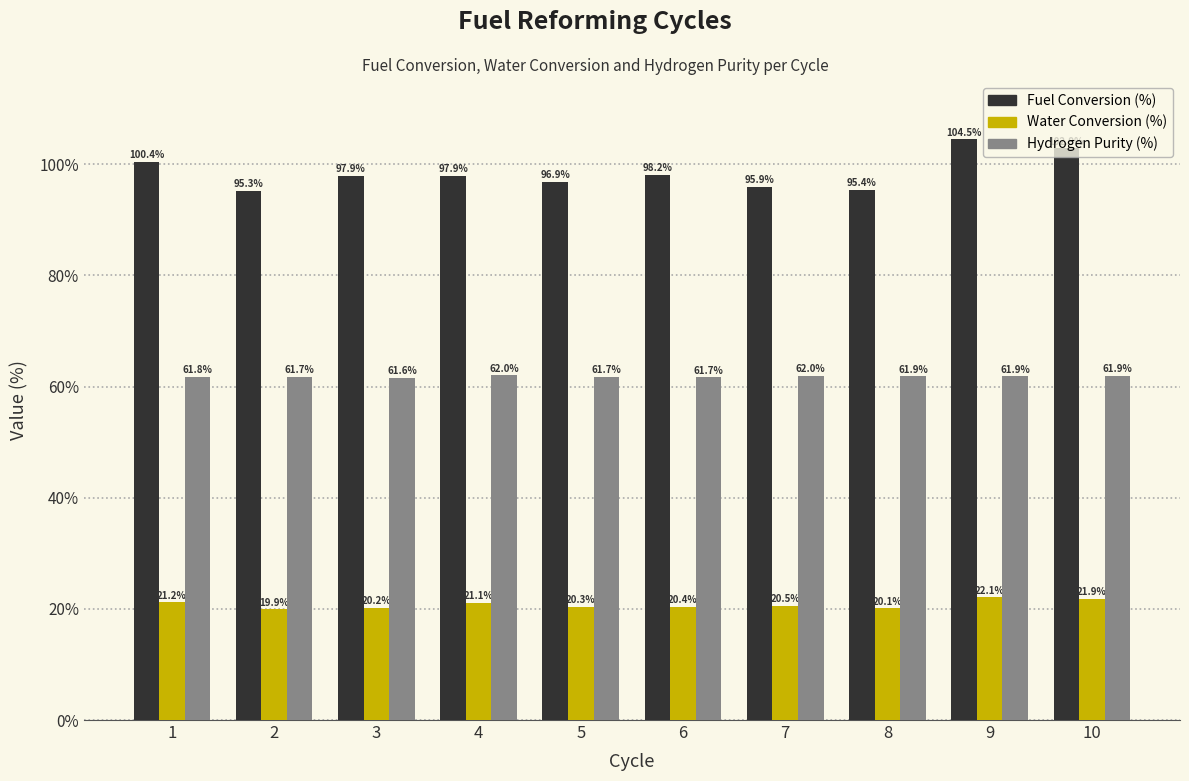

Which series changed the most between 4 and 7?

Fuel Conversion (%)